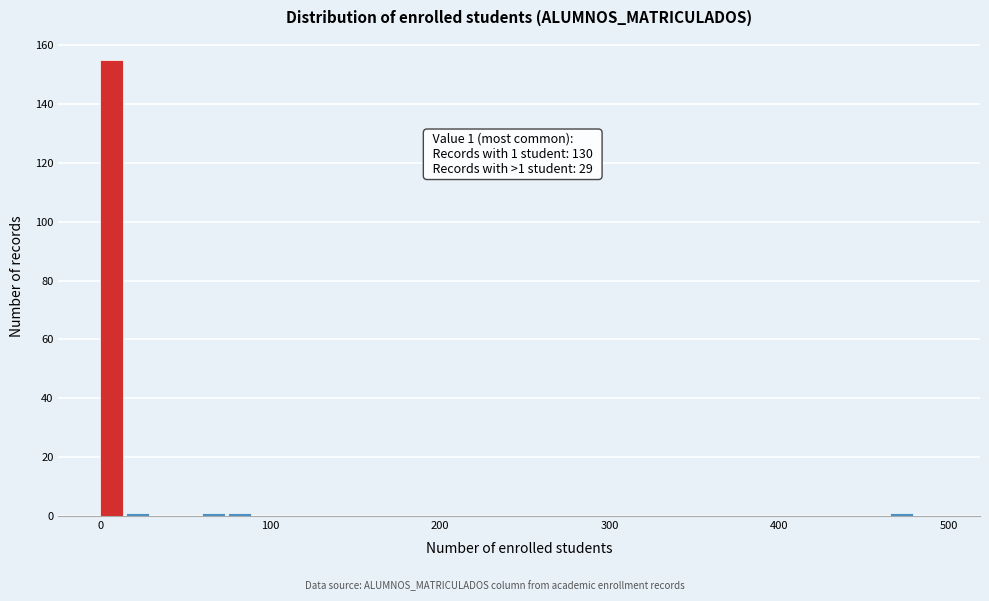

Around what value on the x-axis is the tallest bar? Give the approximate position of its centre, as read against the axis.

10